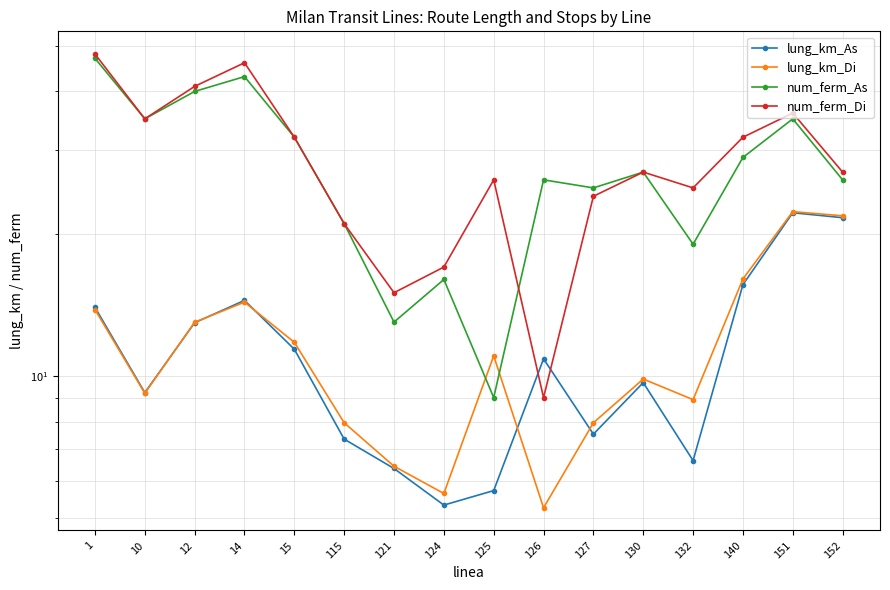

What is the value of the lung_km_As point at the 15th from the left?

22.1